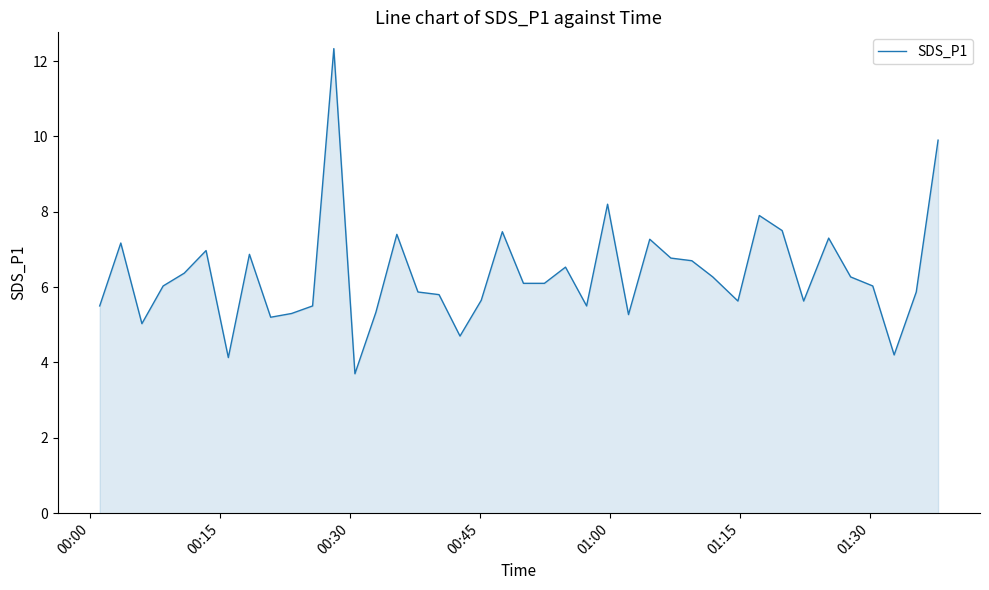

What is the maximum value shown in the chart?

12.3